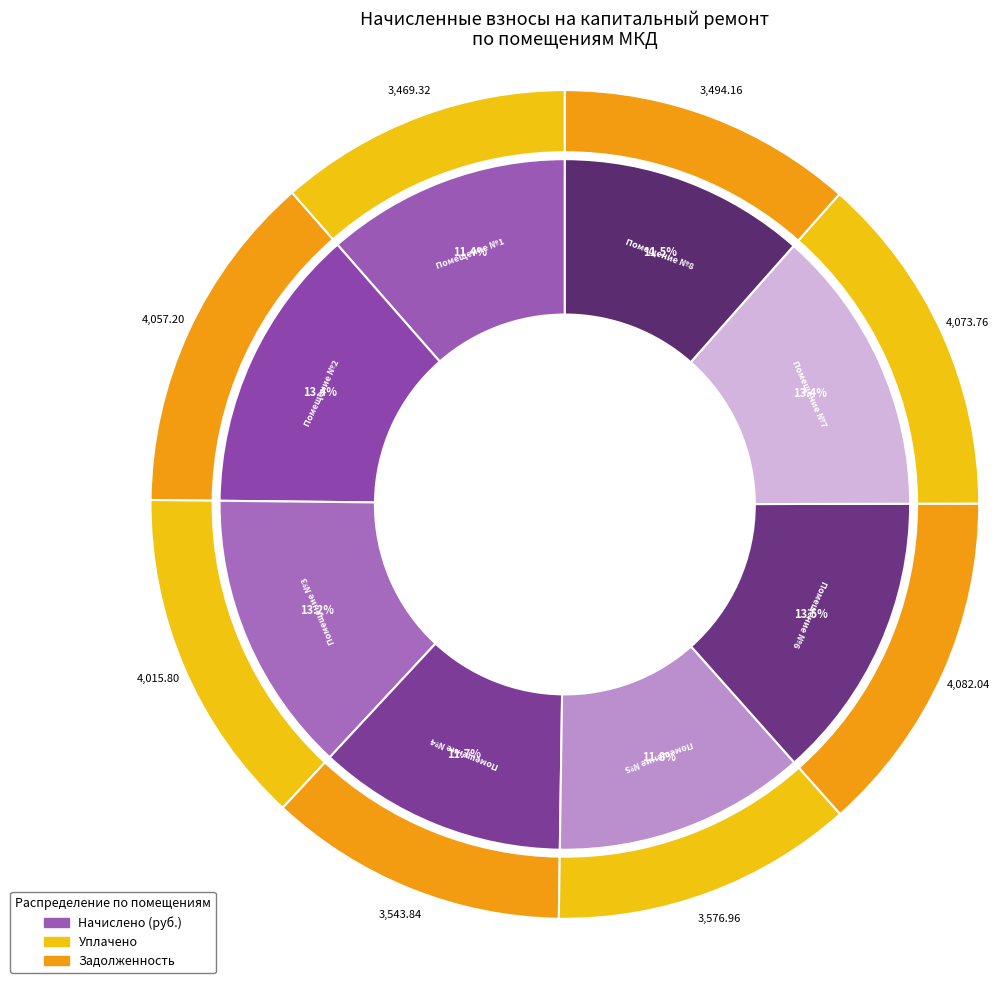

What is the ratio of the value at 5 to the value at 7?

0.9